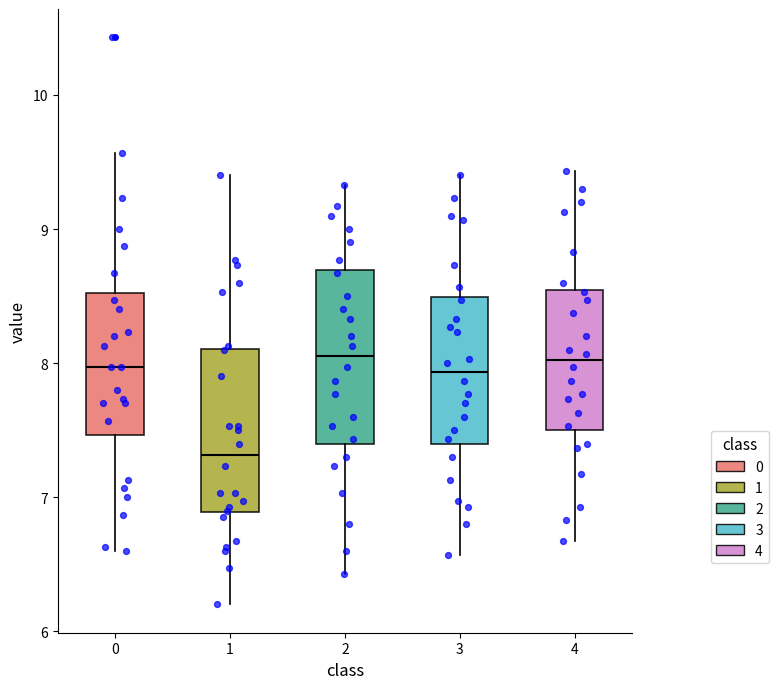

Which box's median line is the lowest?

1